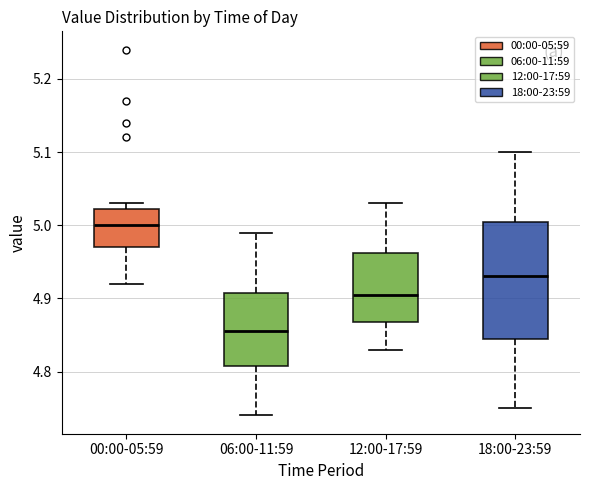

Reading left to right, read every box against the y-axis: the position of its median line, the range the box covers, and the ends of its whiskers. The values are not printed on the chart, so give them approximately, as read against the axis.

00:00-05:59: median 5.00, box 4.97 to 5.02, whiskers 4.92 to 5.03
06:00-11:59: median 4.86, box 4.81 to 4.91, whiskers 4.74 to 4.99
12:00-17:59: median 4.91, box 4.87 to 4.96, whiskers 4.83 to 5.03
18:00-23:59: median 4.93, box 4.85 to 5.01, whiskers 4.75 to 5.10